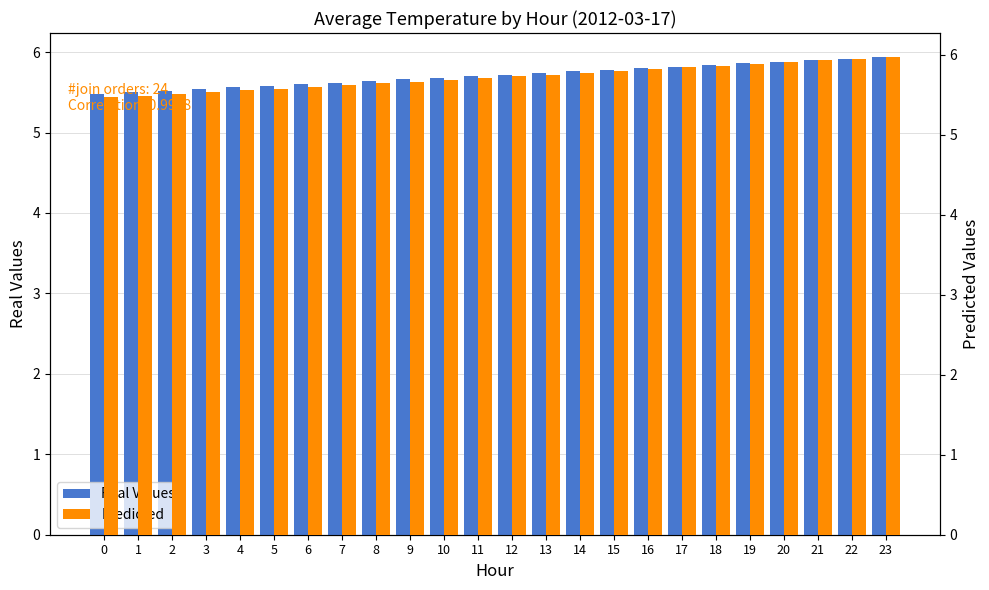

What is the value of the Real Values bar at the 16th from the left?

5.8